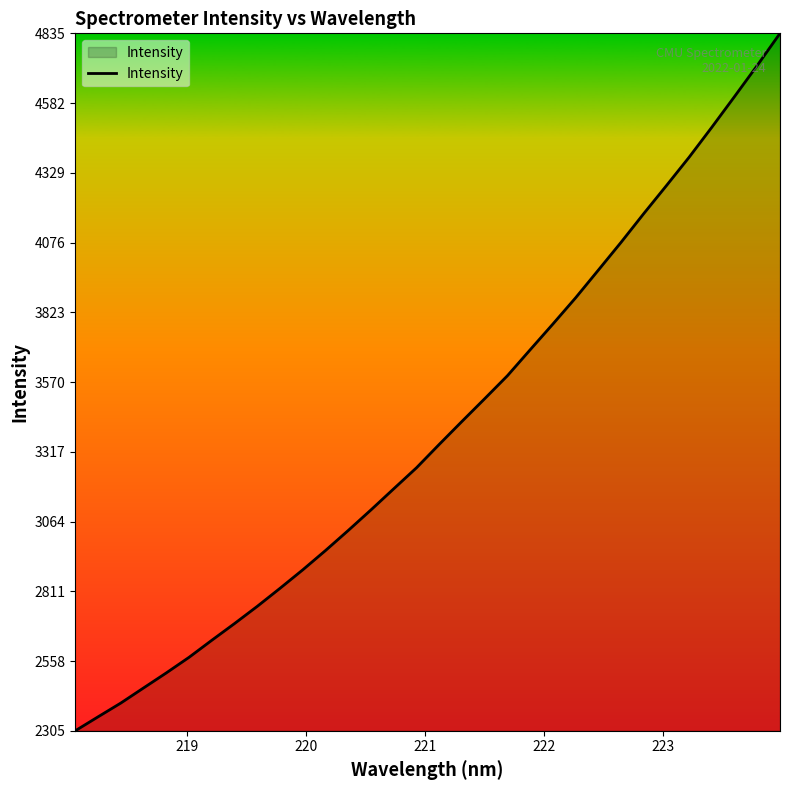

What is the smallest value displayed?

2304.6